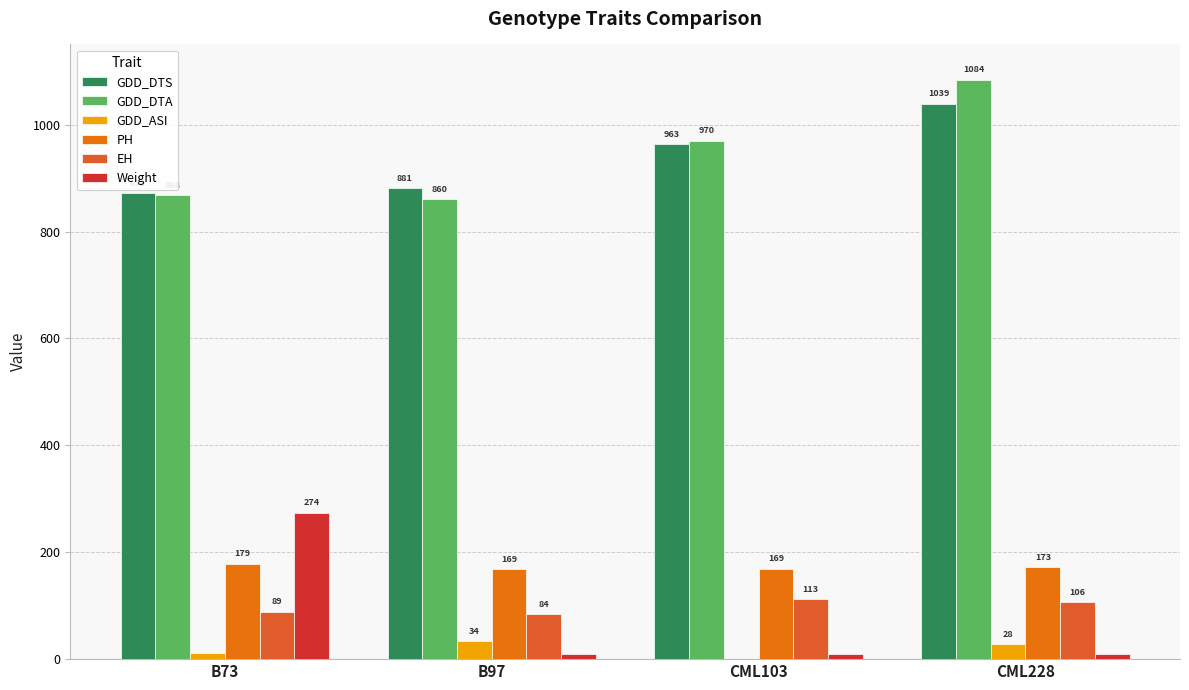

How many bars are there in each group?

6